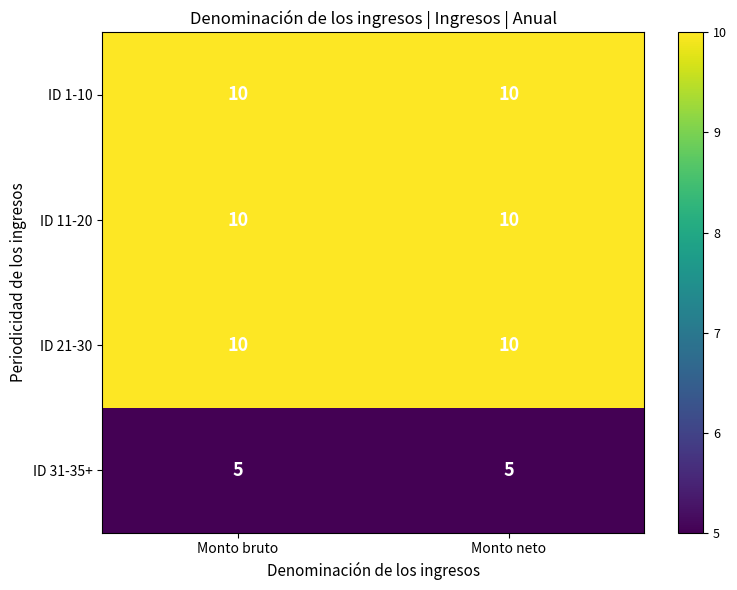

The value of ID 21-30 at Monto bruto is 10. True or false?

True